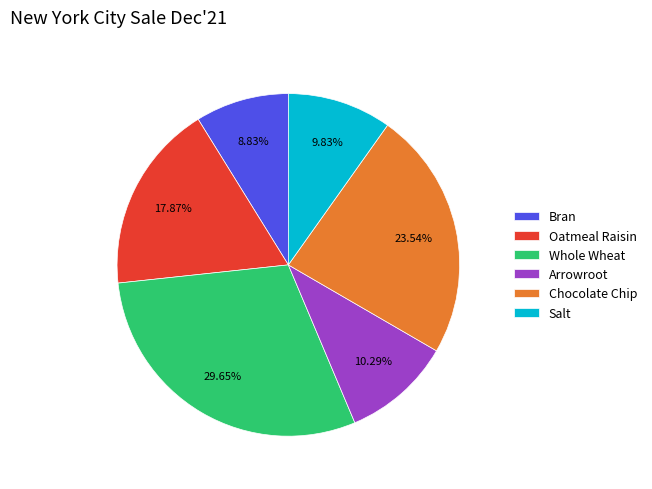

To the nearest percent, what is the difference between the Chocolate Chip and Arrowroot slice percentages?

13%